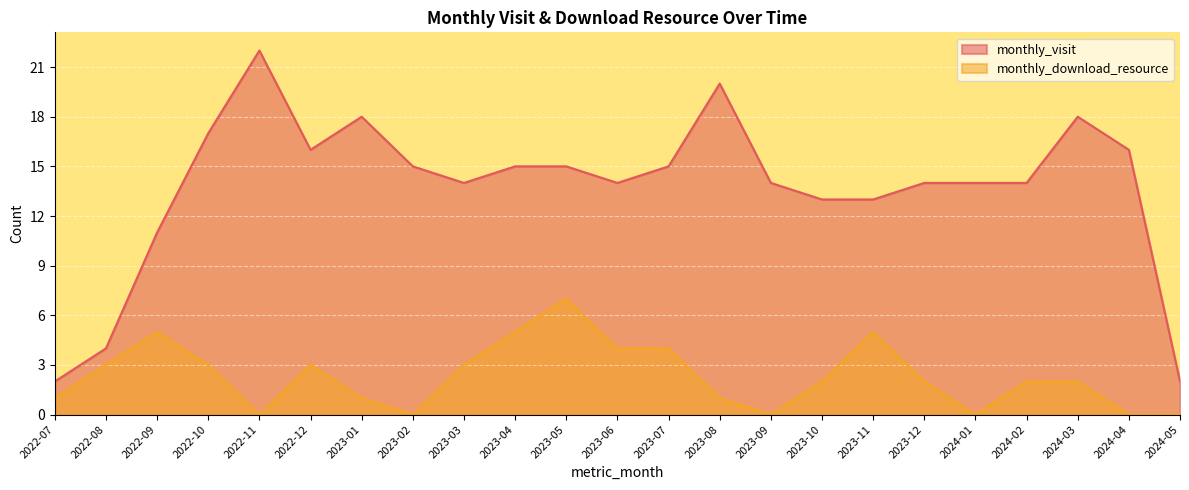

How many series are shown in this chart?

2